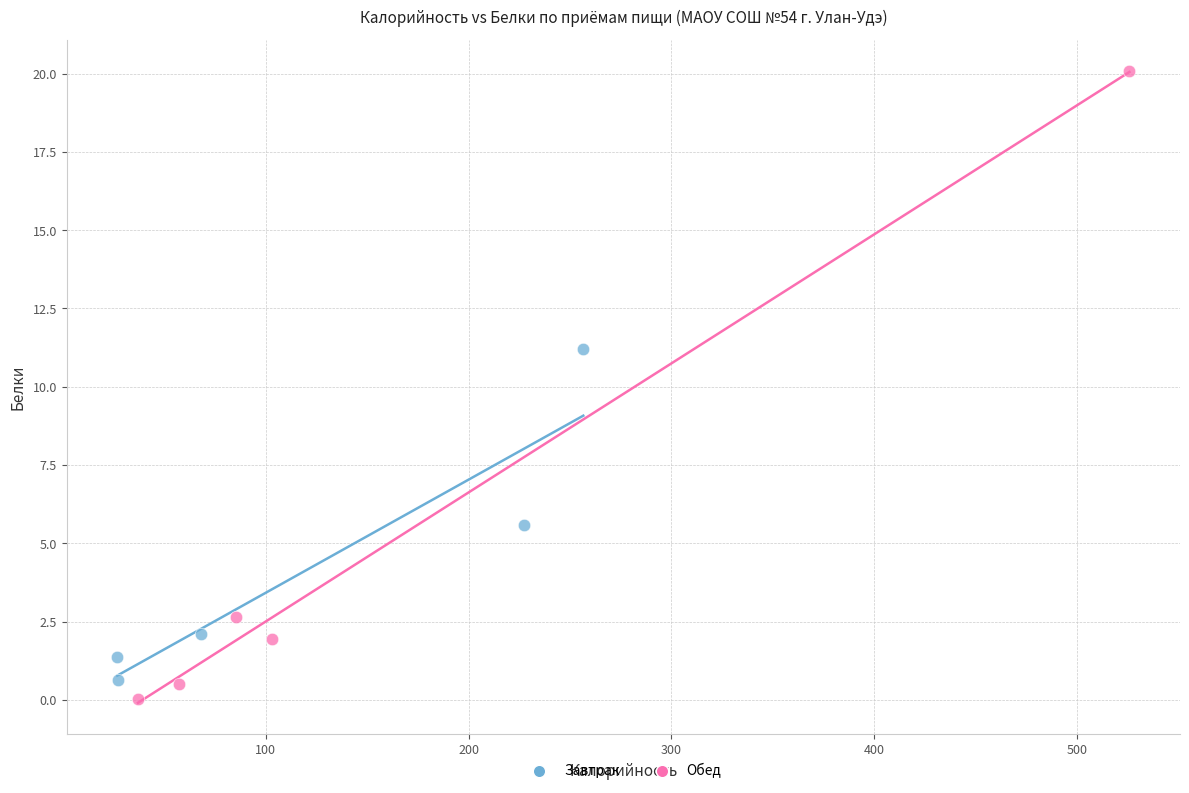

Which series reaches the maximum Y coordinate?

Обед